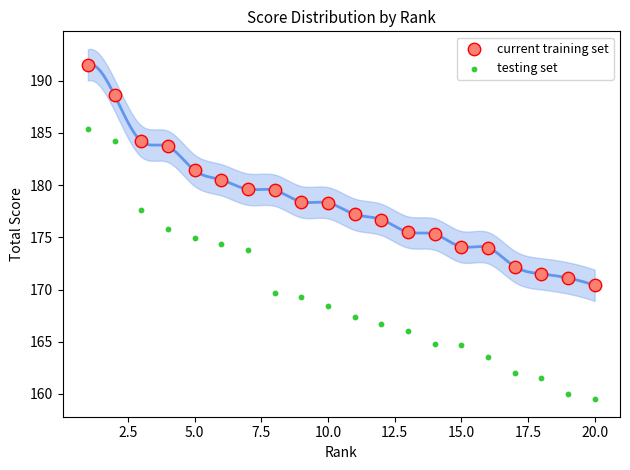

Across all data points, what is the range of X values (max minus min)?

19.0